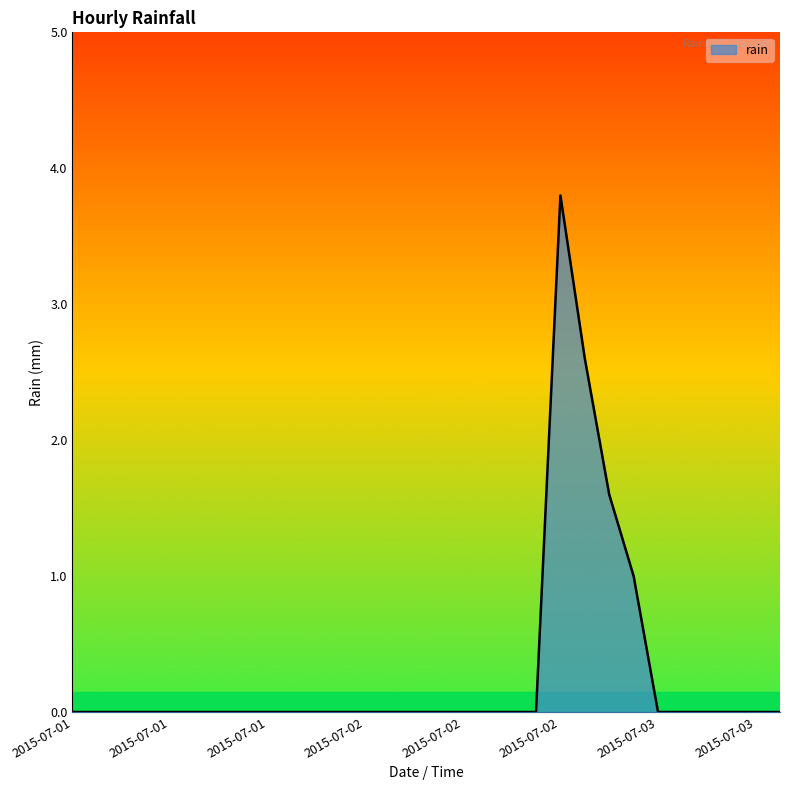

What is the difference between the maximum and minimum values?

3.8